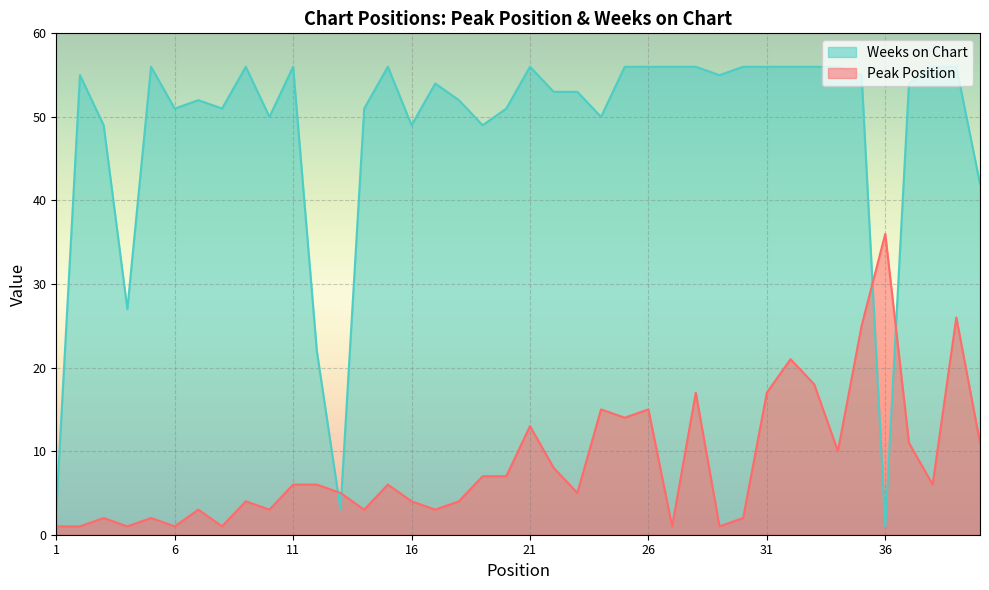

Is it true that Weeks on Chart equals 1 at 36?

True